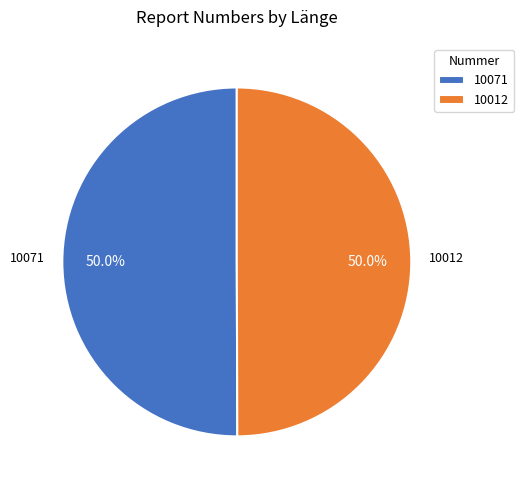

What is the total percentage of 10012 and 10071?

100.0%